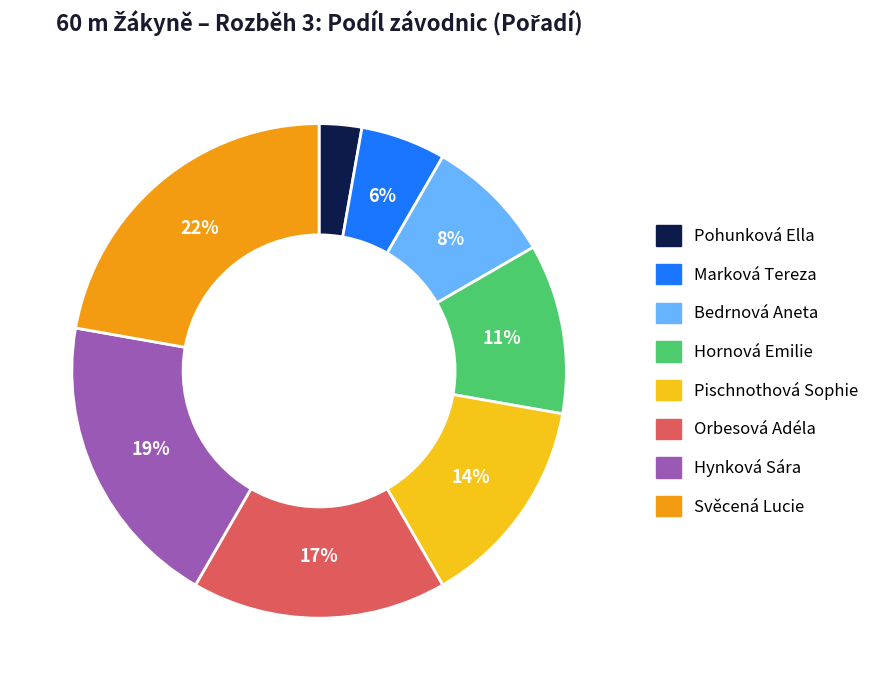

To the nearest percent, what portion does Marková Tereza represent?

6%